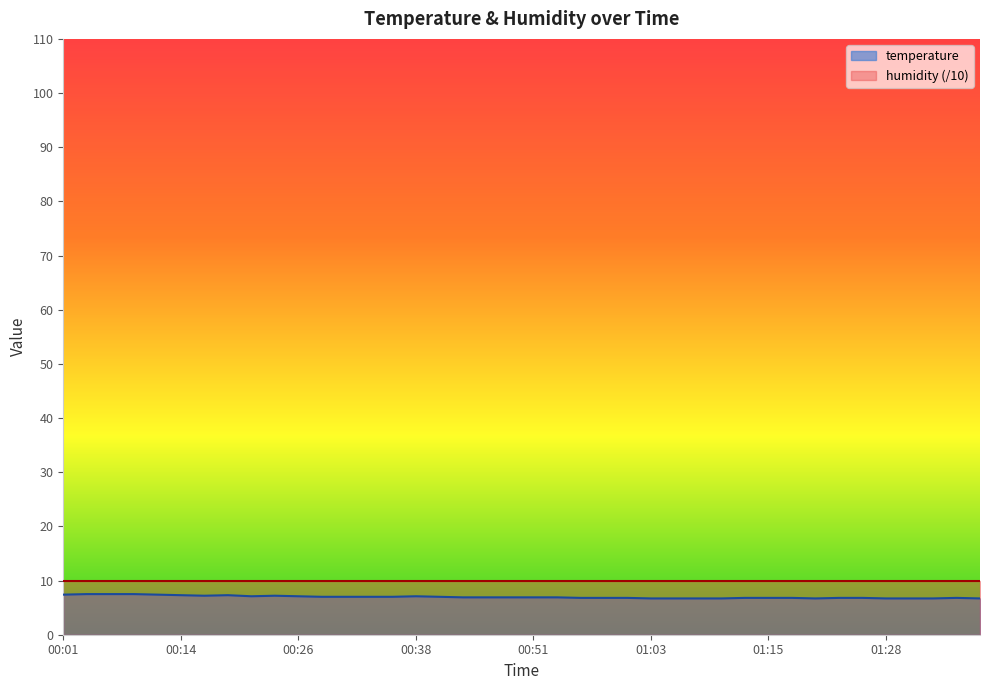

The chart shows a value of 9.6 at 01:26. True or false?

False